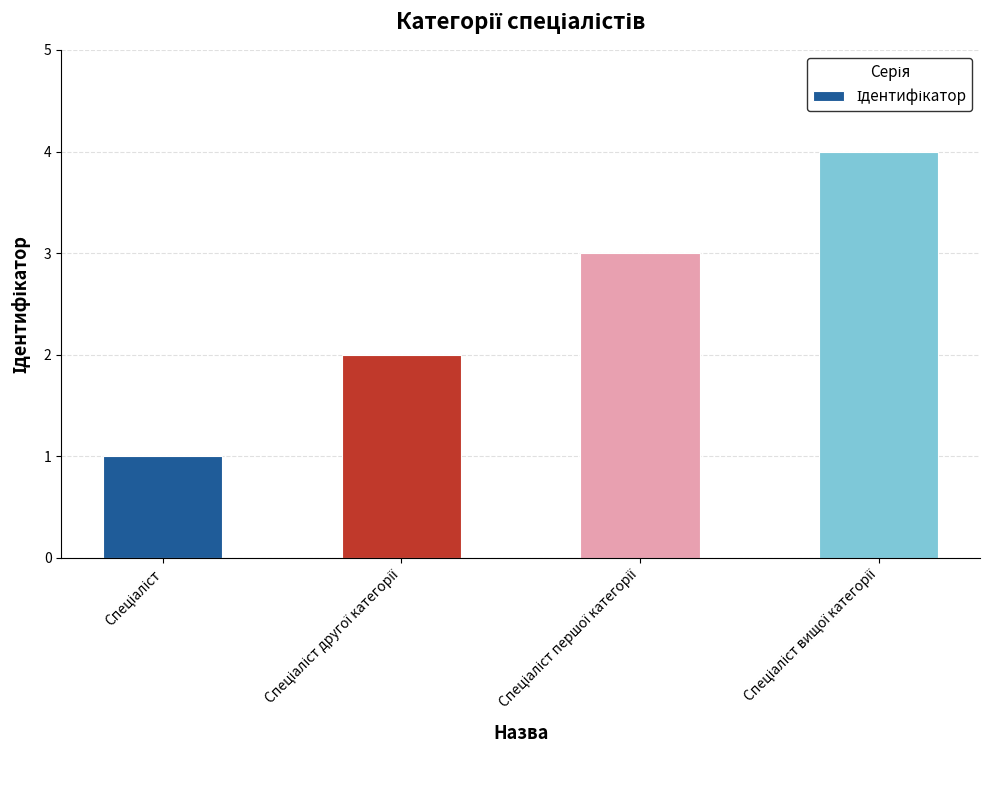

What is the greatest value displayed?

4